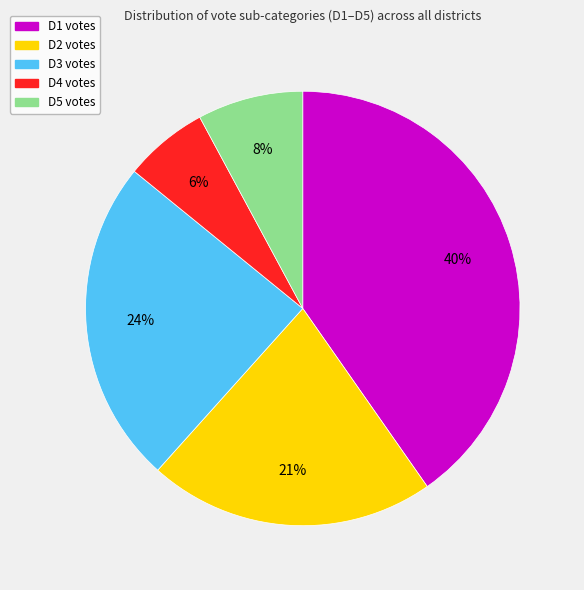

What is the ratio of the value at D5 votes to the value at D2 votes?

0.4